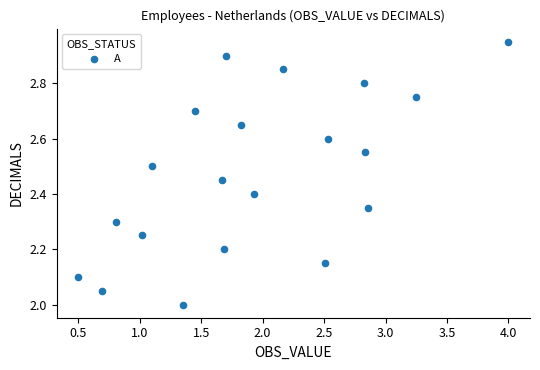

What is the range of X values (max minus min)?

3.5